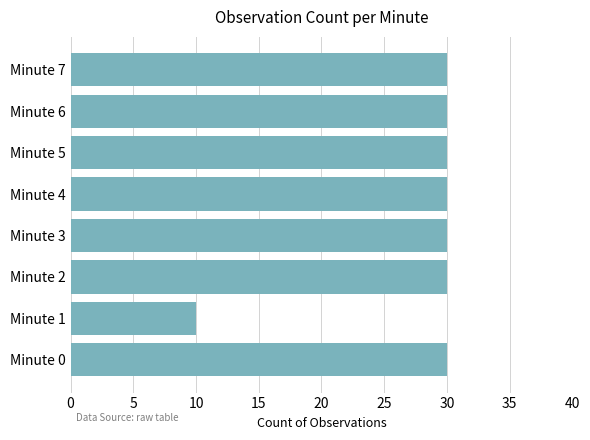

What is the ratio of the value at Minute 5 to the value at Minute 7?

1.0